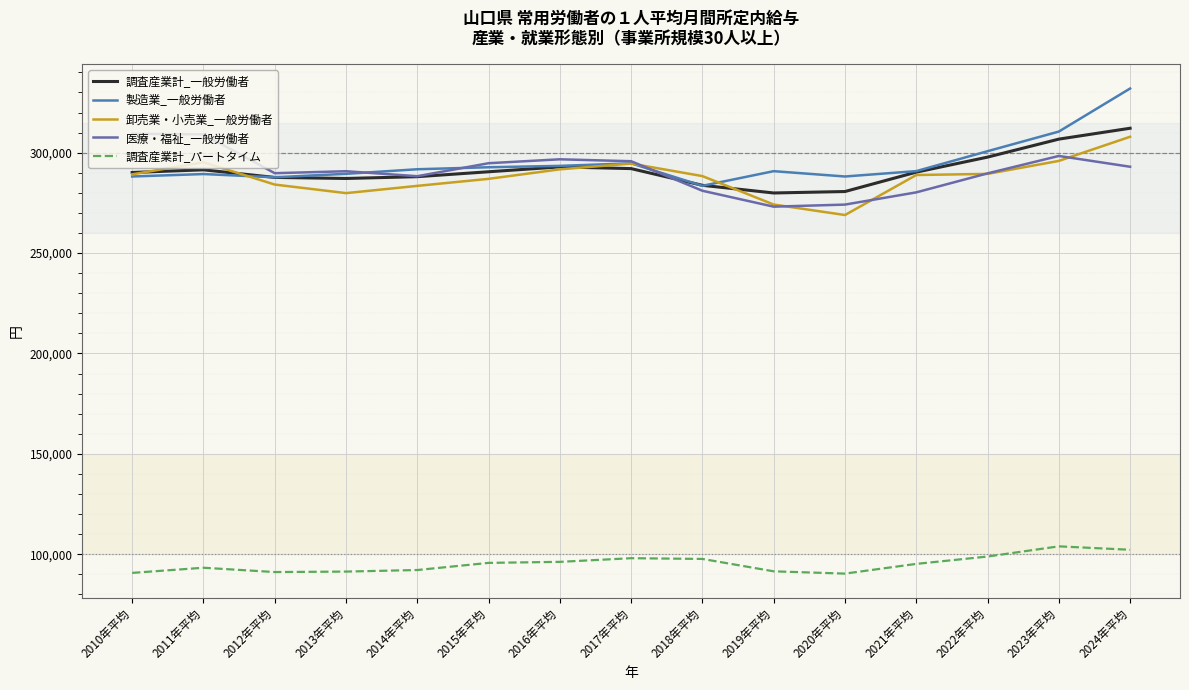

How many lines are shown in the chart?

5